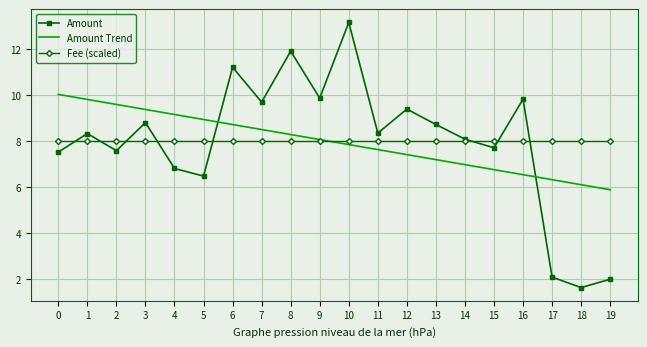

Rank the series by their maximum value, from highest to lowest.

Amount, Amount Trend, Fee (scaled)